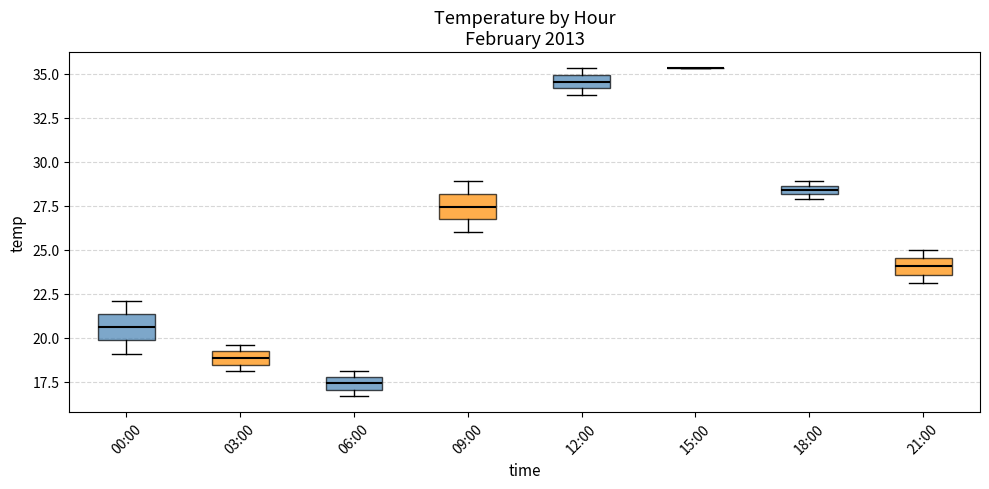

Where is the lower edge of the box for 18:00 on the y-axis? The values are not printed on the chart, so give them approximately, as read against the axis.

28.0